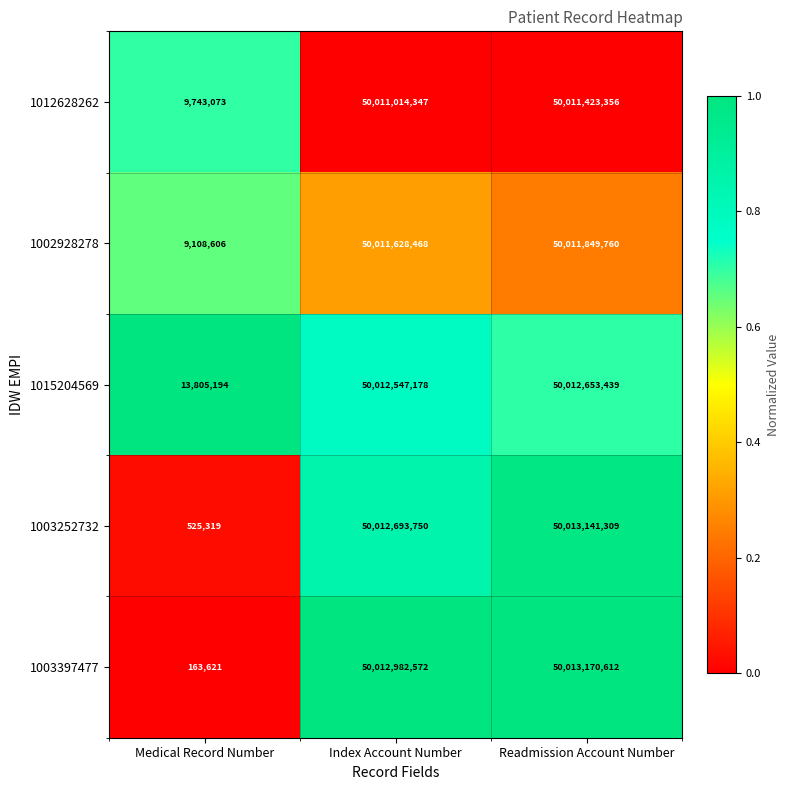

Which series has the largest range (max minus min)?

1003397477